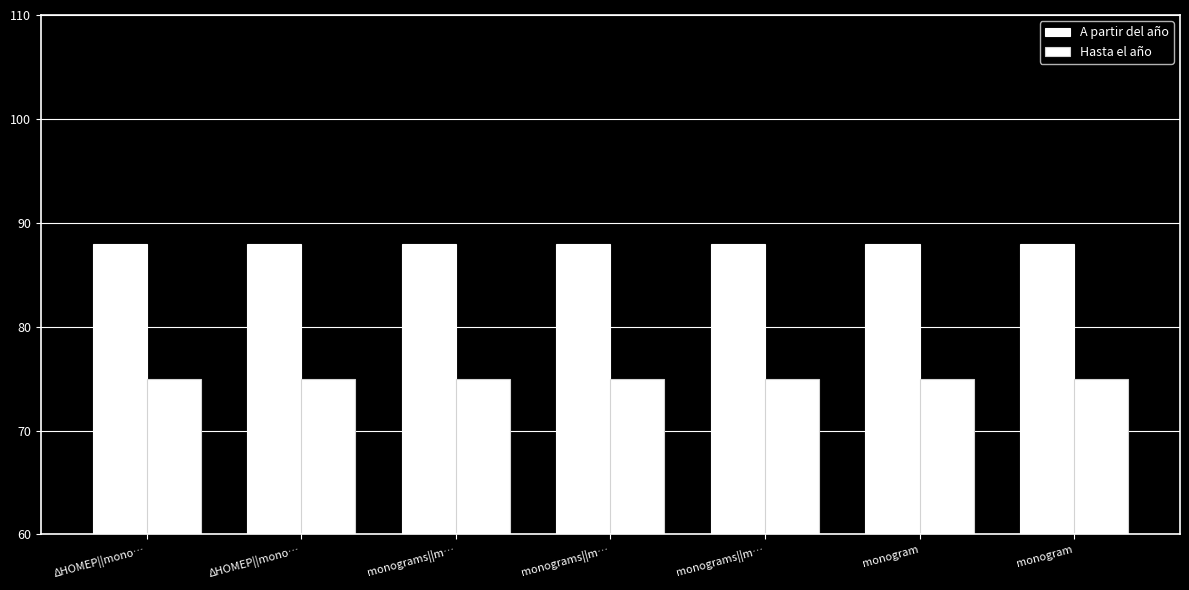

Reading left to right, list all the values displayed in this chart.

A partir del año: ΔΗΟΜΕΡ||mono…=88	ΔΗΟΜΕΡ||mono…=88	monograms||m…=88	monograms||m…=88	monograms||m…=88	monogram=88	monogram=88
Hasta el año: ΔΗΟΜΕΡ||mono…=75	ΔΗΟΜΕΡ||mono…=75	monograms||m…=75	monograms||m…=75	monograms||m…=75	monogram=75	monogram=75